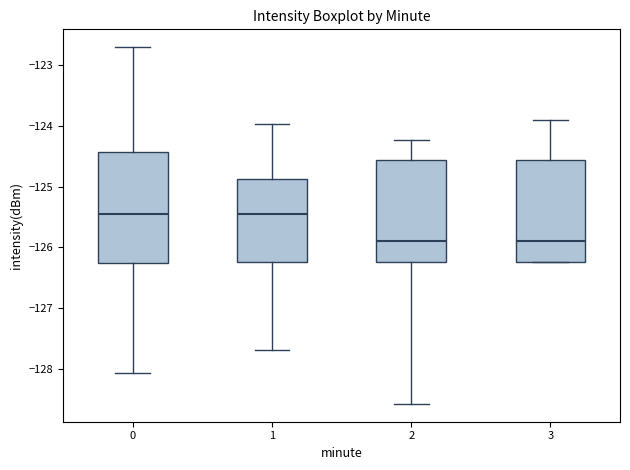

Where is the upper edge of the box at x = 2 on the y-axis? The values are not printed on the chart, so give them approximately, as read against the axis.

-124.6